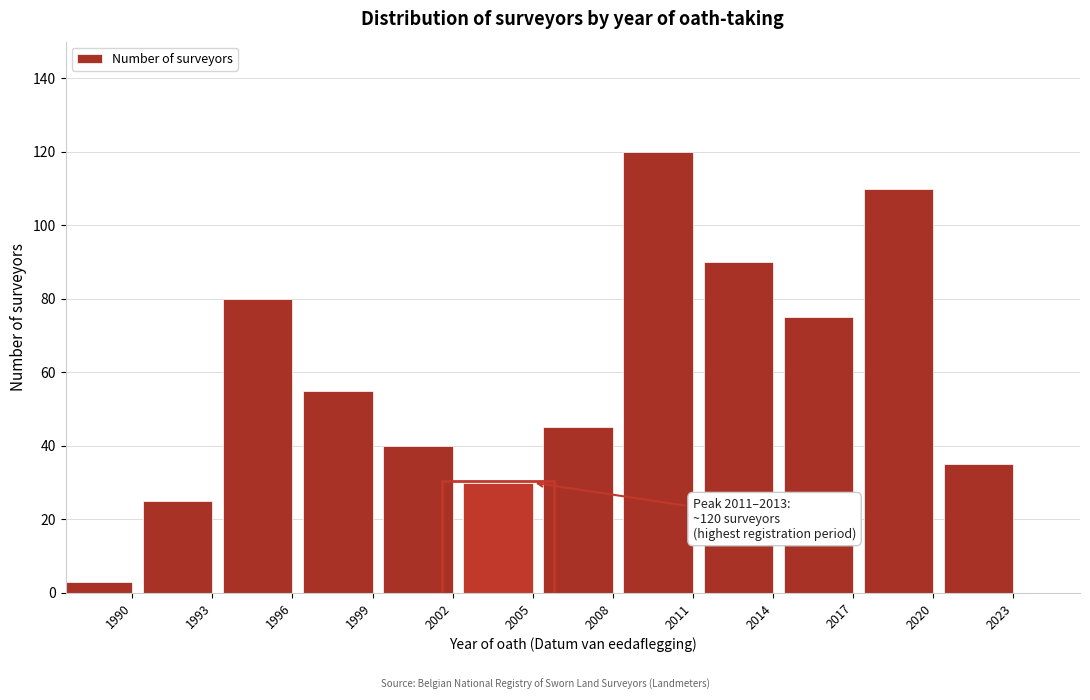

Reading left to right, what are all the values shown in this chart?

1990=3	1993=25	1996=80	1999=55	2002=40	2005=30	2008=45	2011=120	2014=90	2017=75	2020=110	2023=35